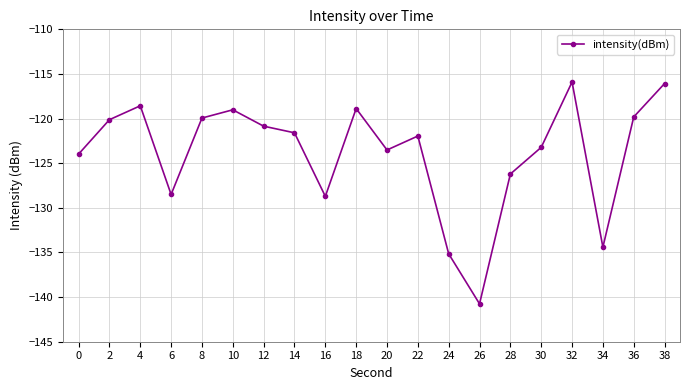

True or false: the data shows -195.0 at 36.

False